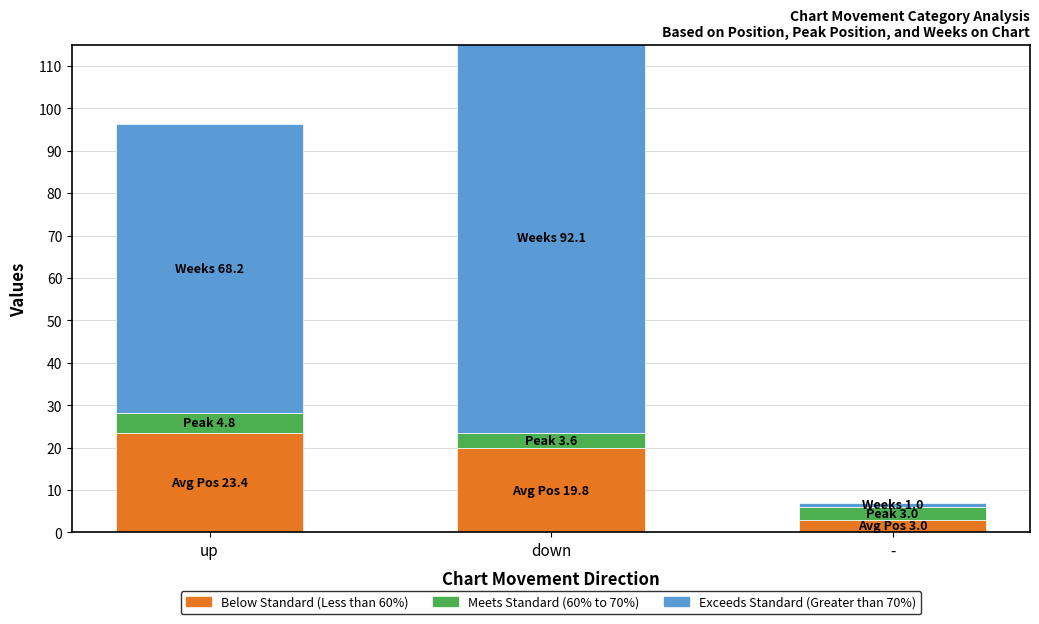

What is the total value across all series at up?

96.4